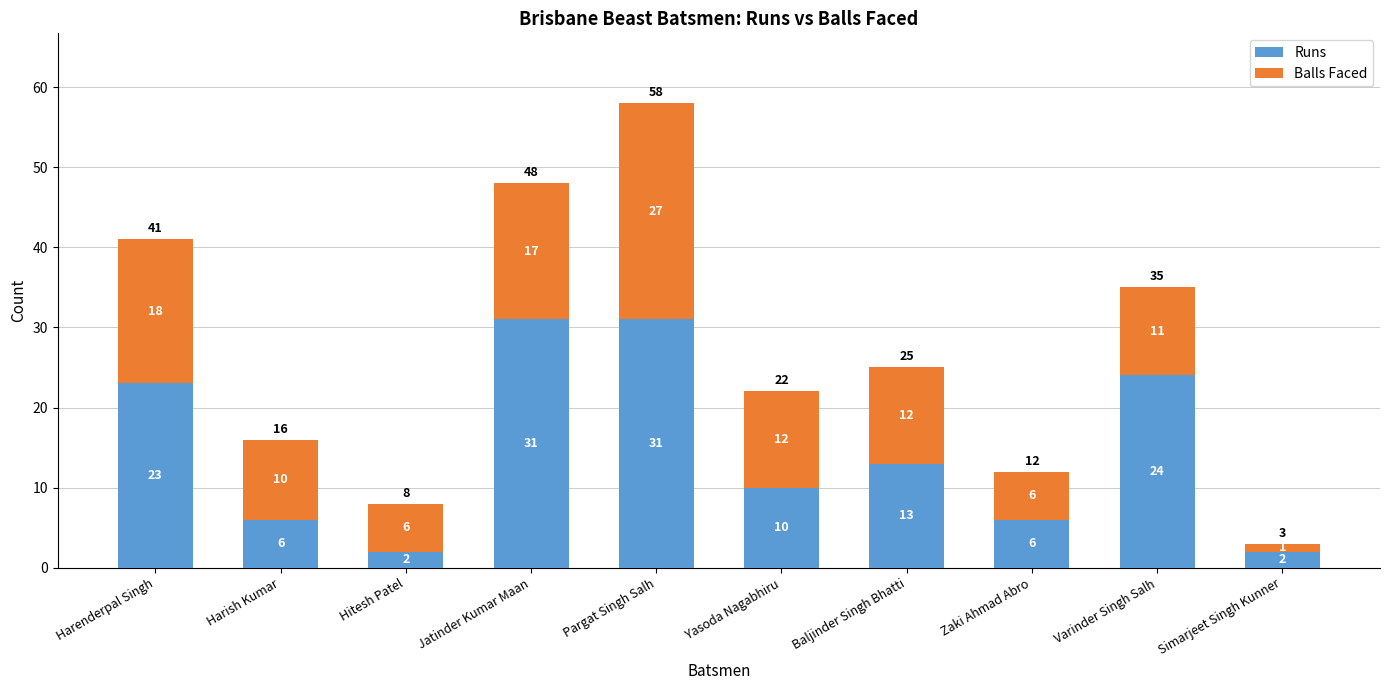

Reading right to left, list the values for the Runs series.

Simarjeet Singh Kunner=2	Varinder Singh Salh=24	Zaki Ahmad Abro=6	Baljinder Singh Bhatti=13	Yasoda Nagabhiru=10	Pargat Singh Salh=31	Jatinder Kumar Maan=31	Hitesh Patel=2	Harish Kumar=6	Harenderpal Singh=23